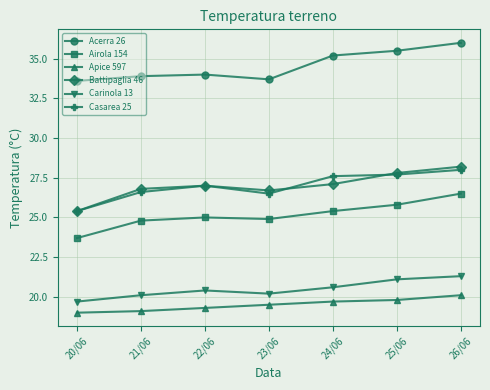

How many lines are shown in the chart?

6